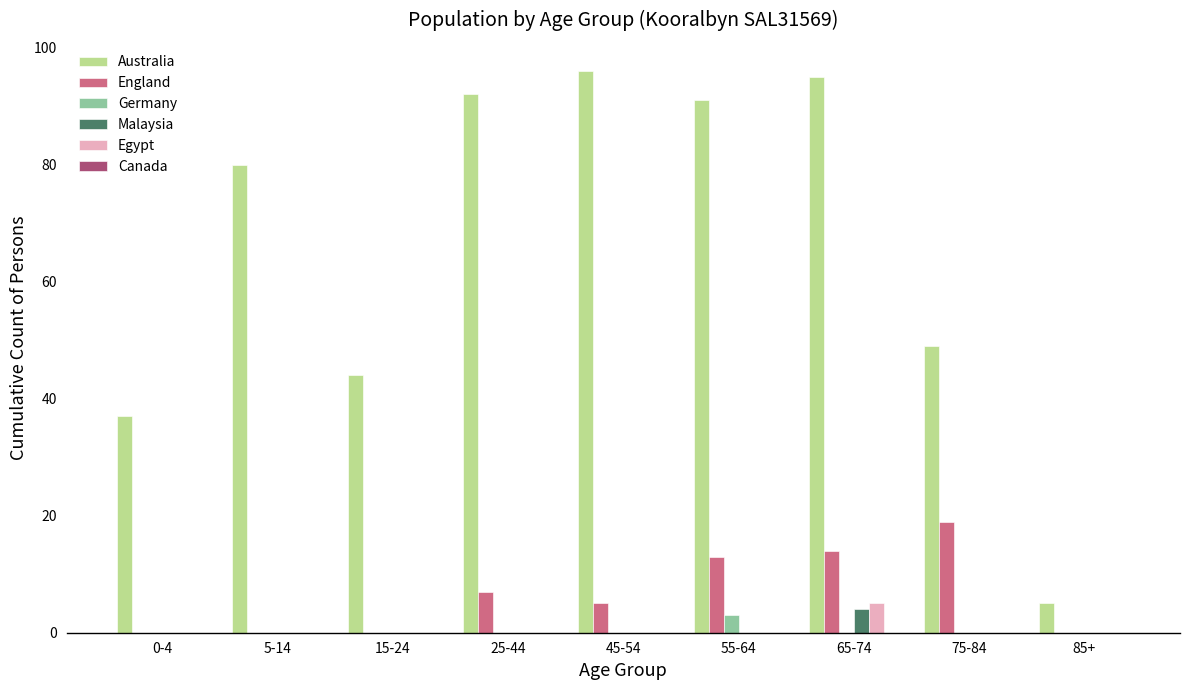

What is the sum of all Germany values?

3